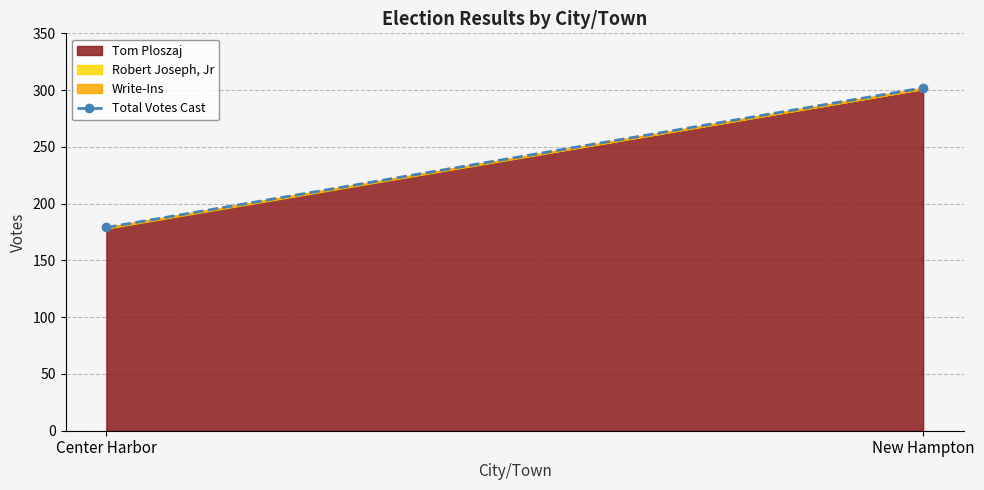

Rank the categories by value from highest to lowest.

New Hampton, Center Harbor